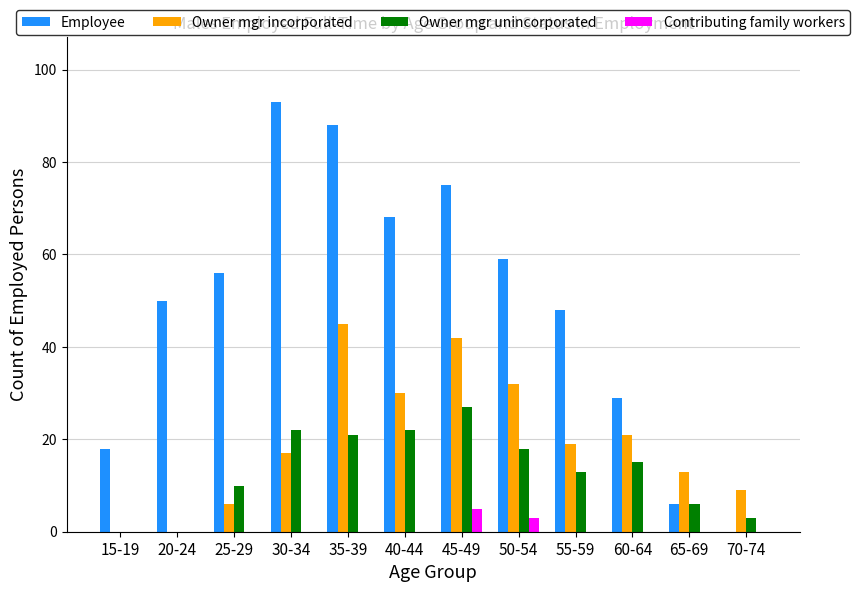

What are all the series names shown in the legend?

Employee, Owner mgr incorporated, Owner mgr unincorporated, Contributing family workers